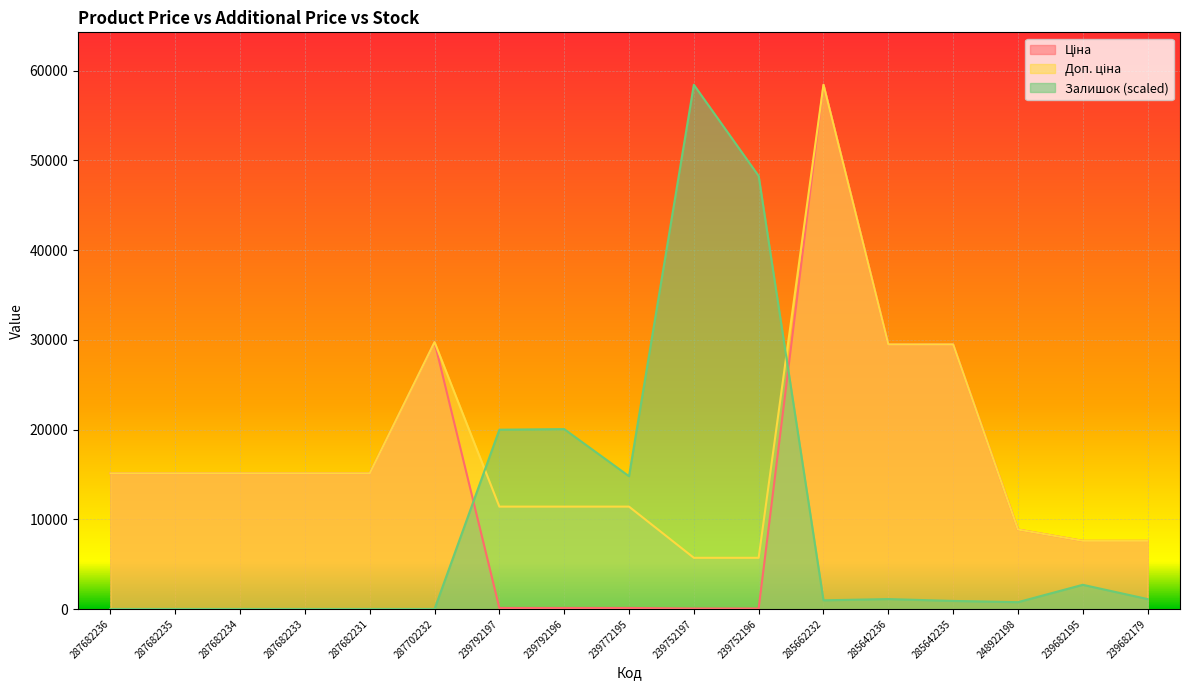

Which has a higher value, 285662232 or 239752196?

285662232